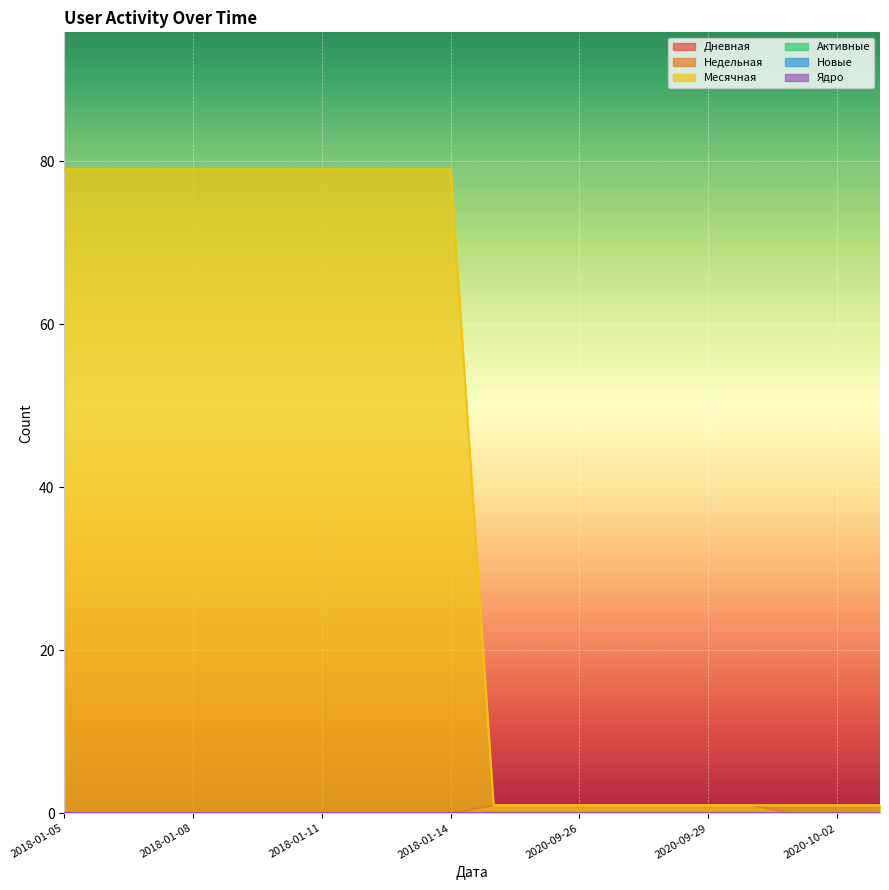

Does the chart display data point markers on the line(s)?

No